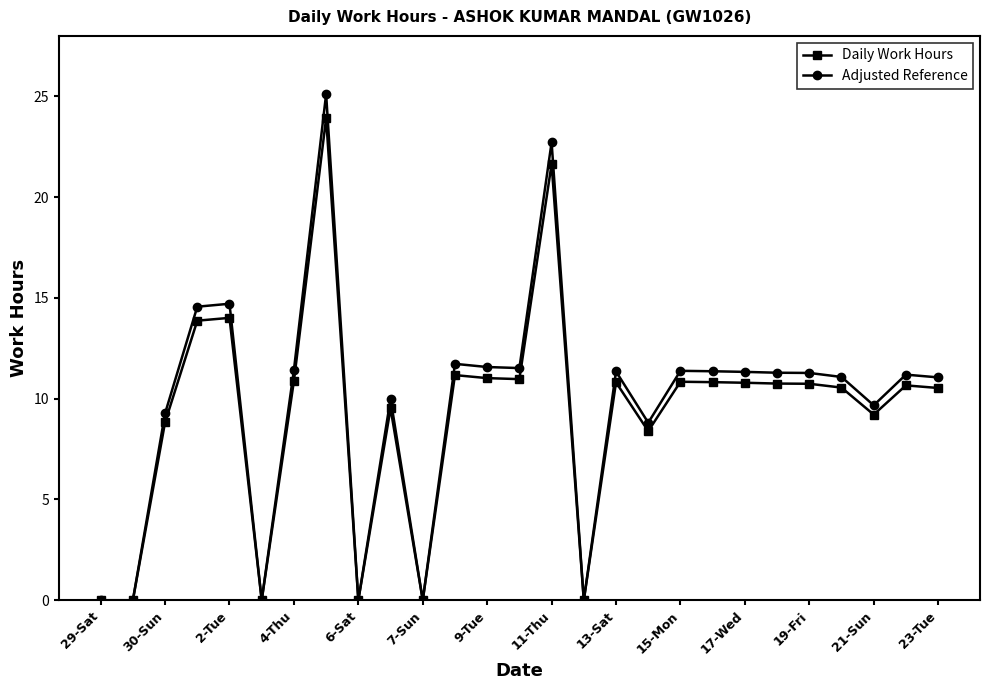

What is the maximum value for Adjusted Reference?

25.1